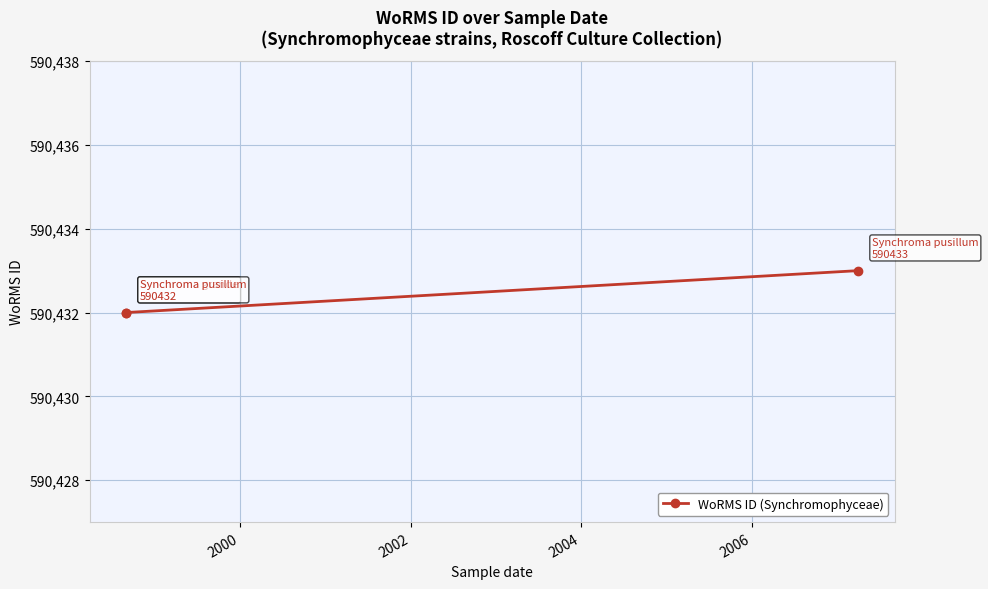

What is the maximum value shown in the chart?

590433